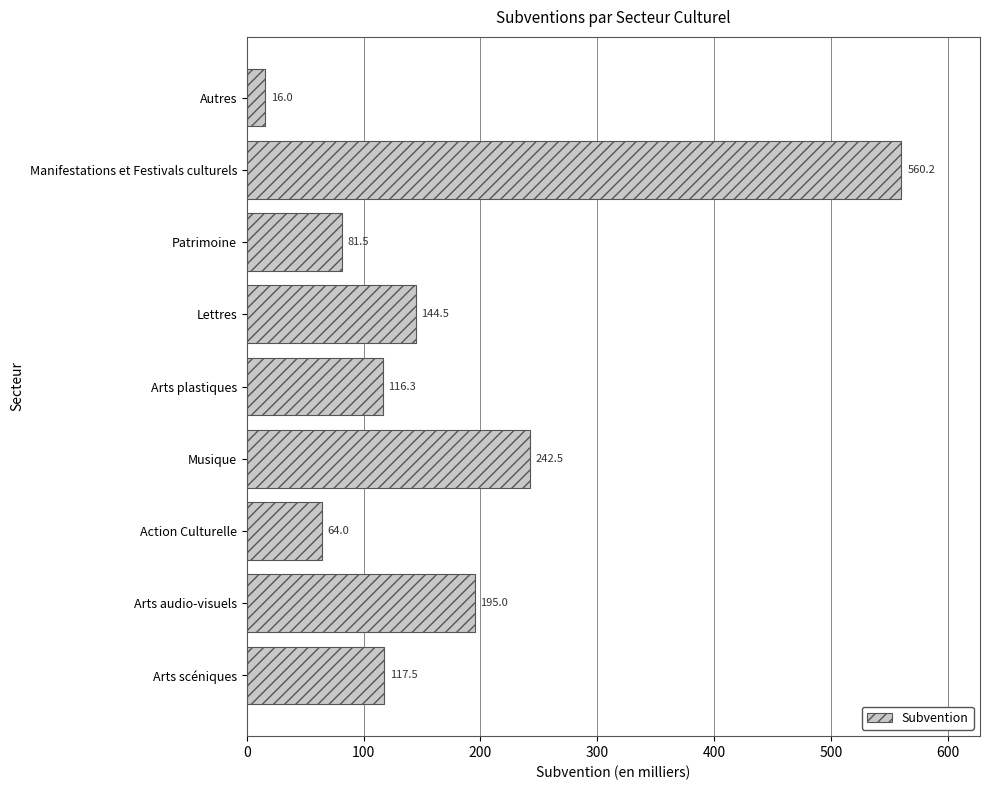

Count the number of data series in this chart.

1